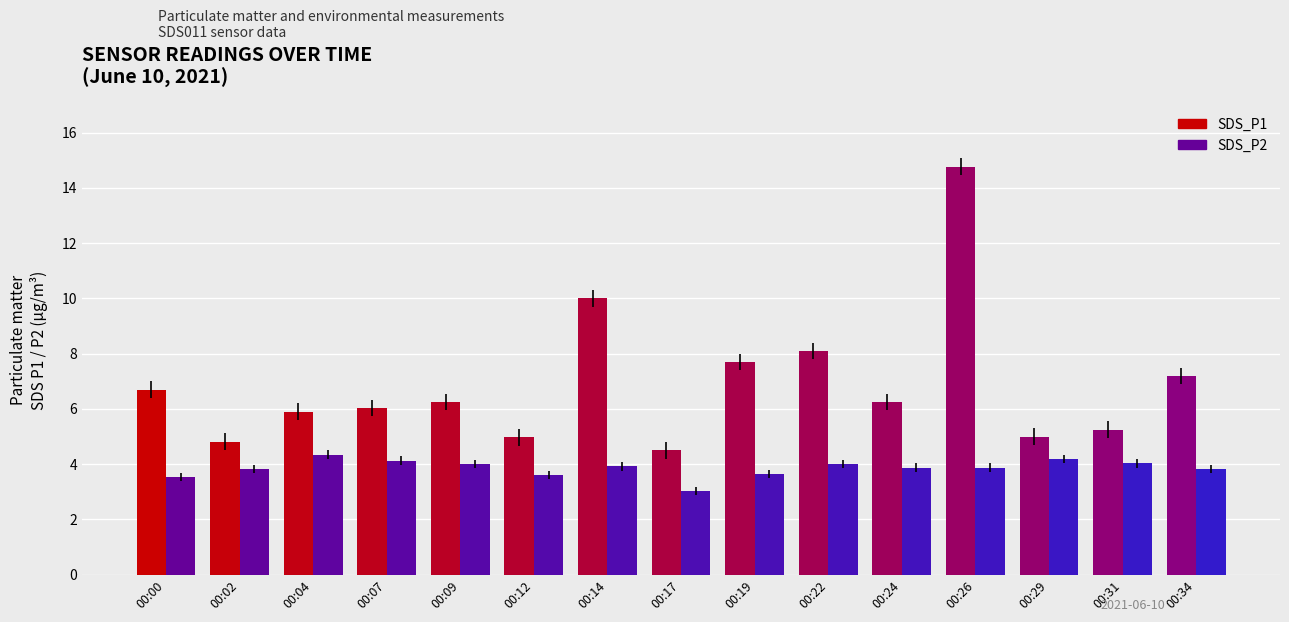

Between 00:02 and 00:24, which series saw the biggest shift?

SDS_P1